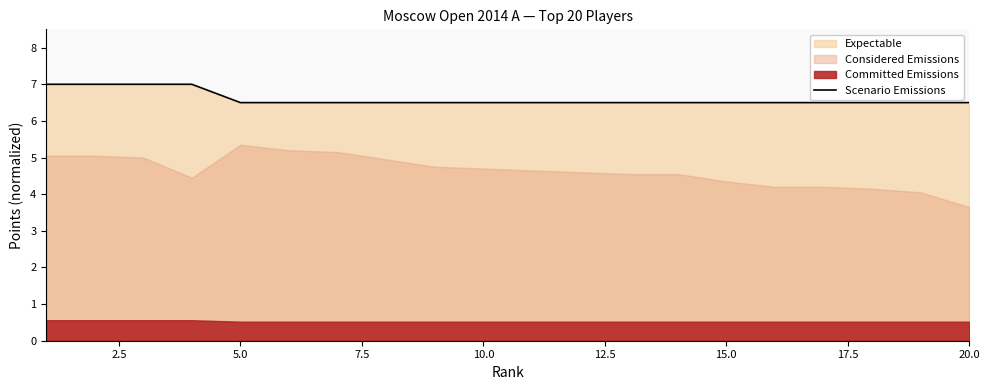

True or false: Scenario Emissions has a value of 6.5 at 20.0.

True